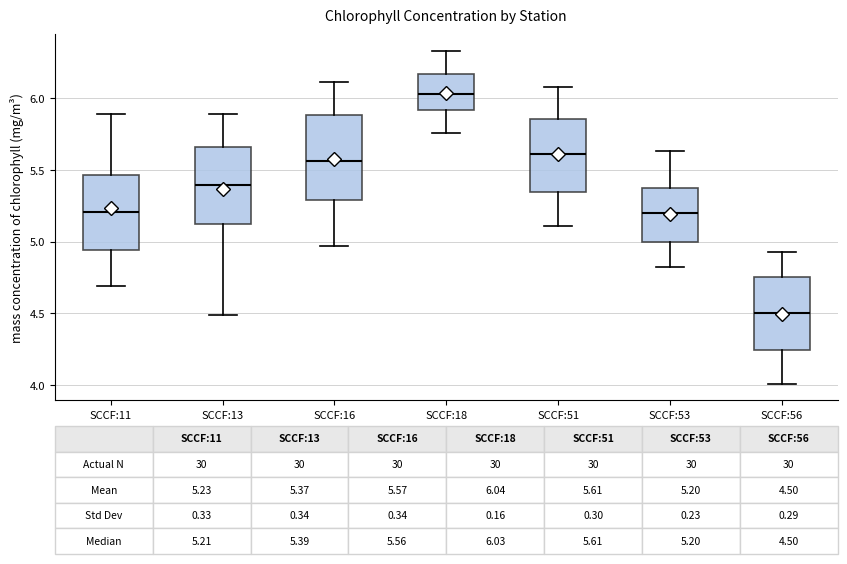

Which box's median line is the highest?

SCCF:18